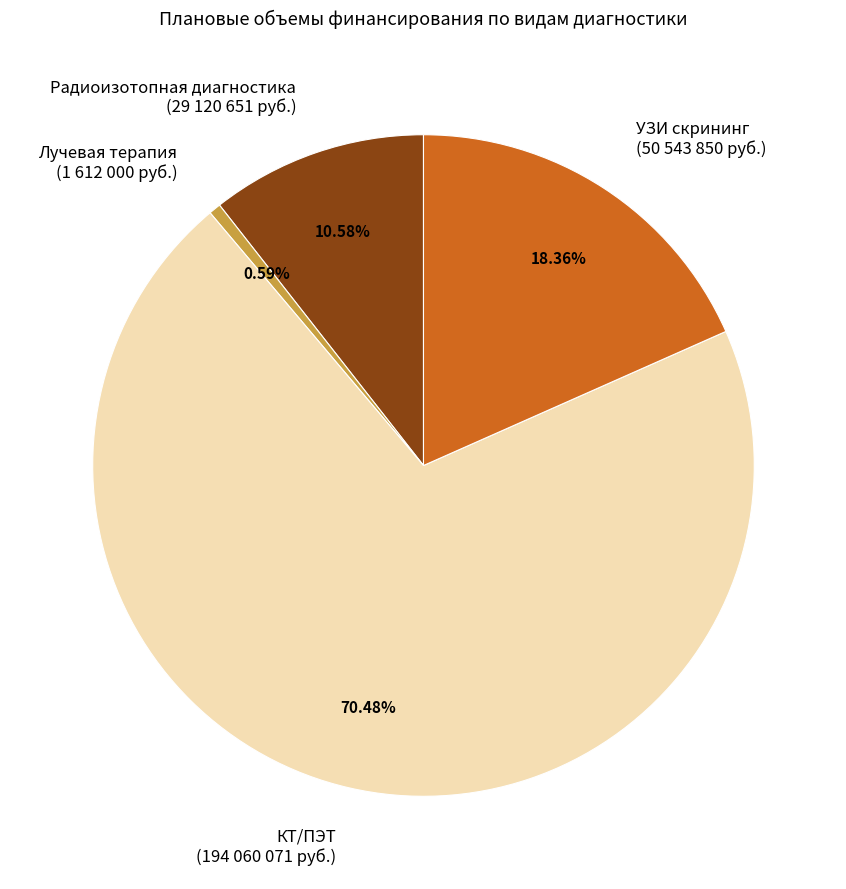

Do Радиоизотопная диагностика and Лучевая терапия together represent more than half of the pie?

No